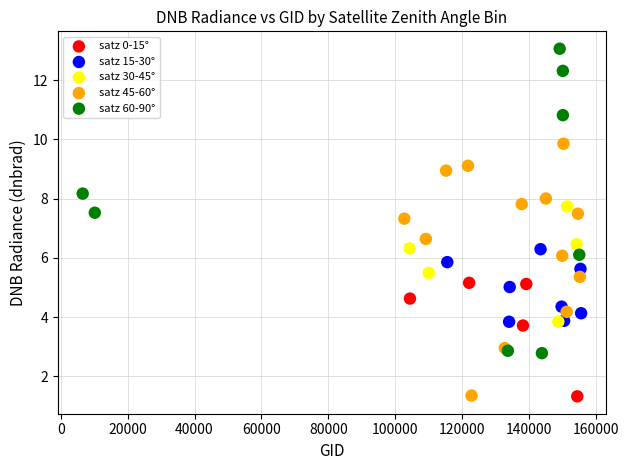

Which series reaches the maximum Y coordinate?

satz 60-90°